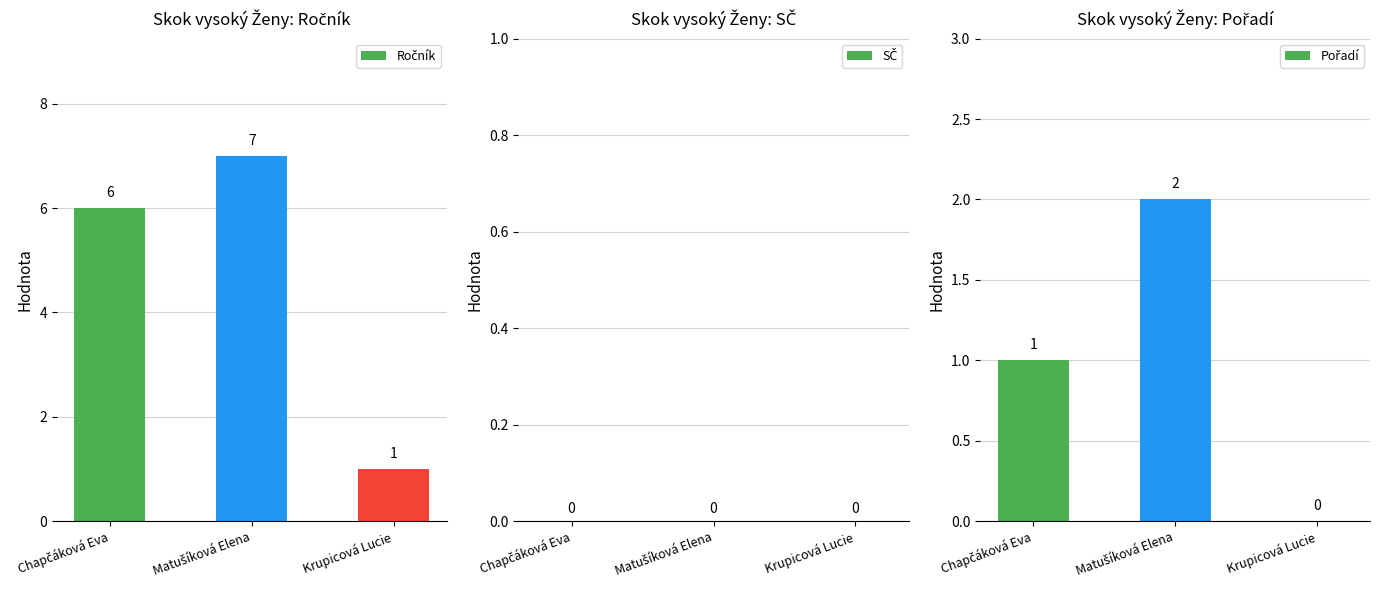

What is the value of the Pořadí bar at the 2nd from the left?

2